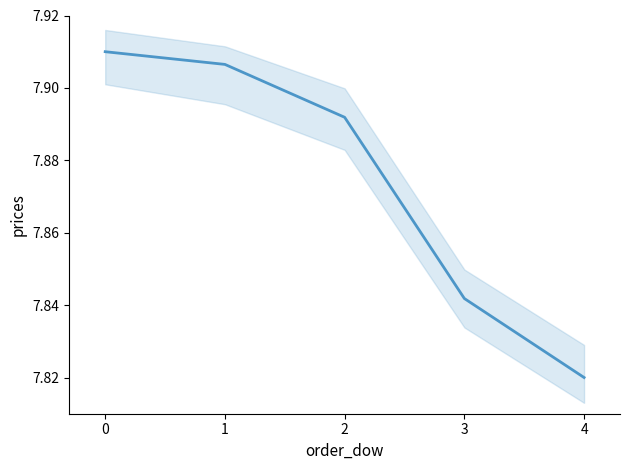

What is the smallest value displayed?

7.8